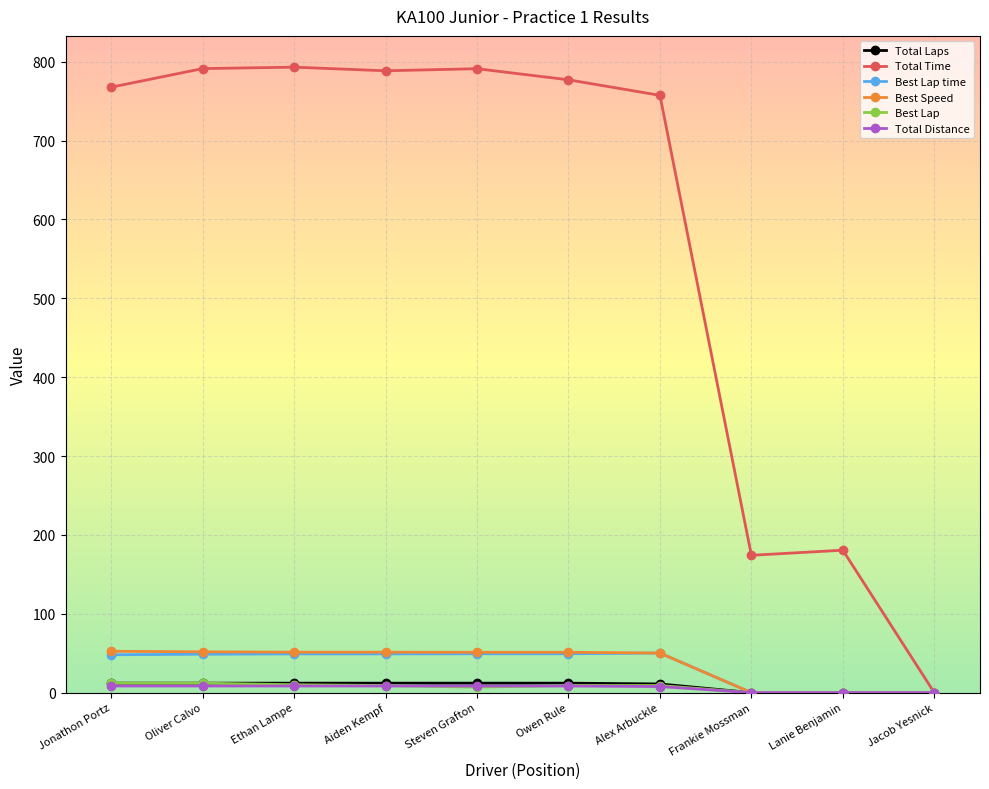

Which series has the largest range (max minus min)?

Total Time